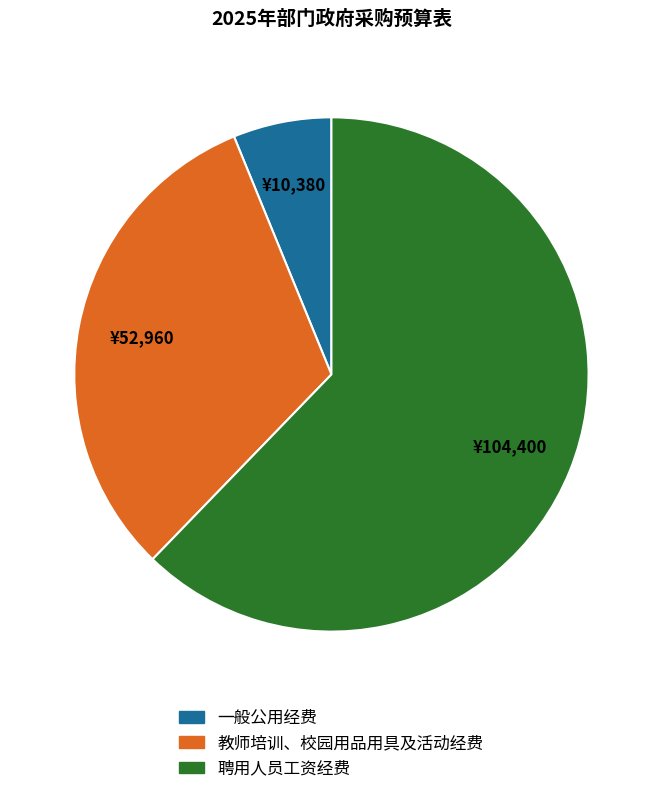

Does 聘用人员工资经费 represent more than half of the total?

Yes